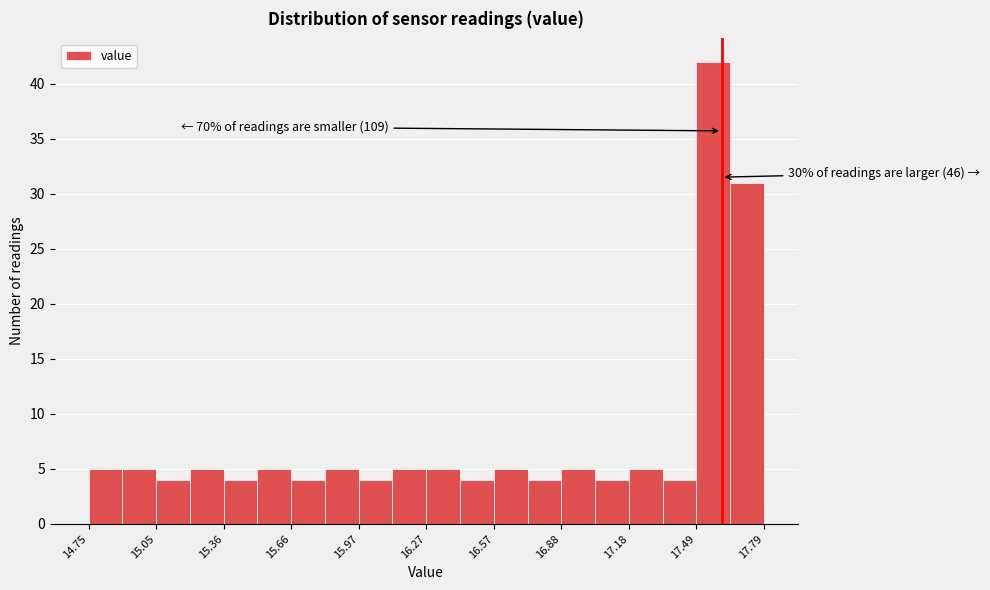

Read against the x-axis, roughly where is the centre of the tallest bar?

17.55